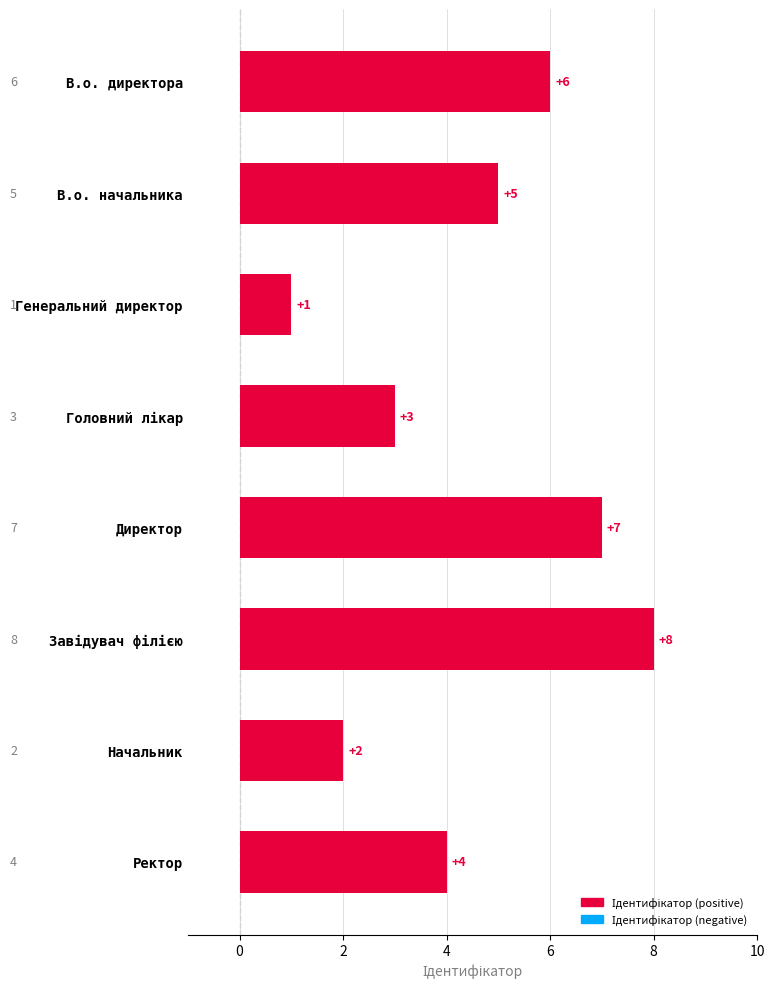

Are the bars grouped side by side (vs. stacked)?

No